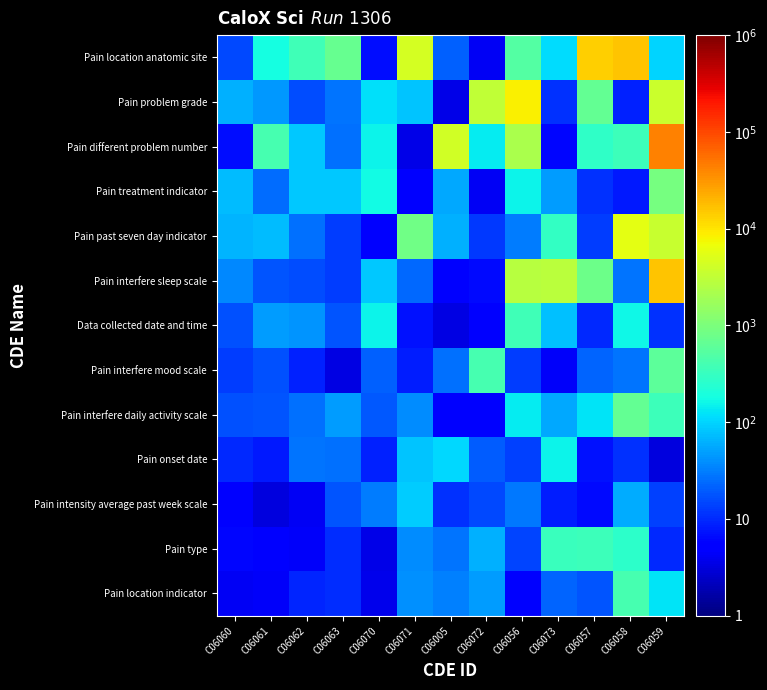

Which has a higher value, C06073 or C06061?

C06073